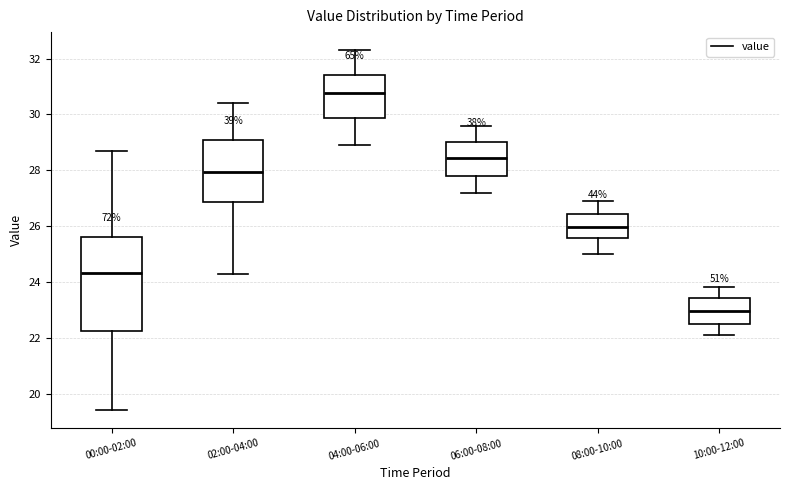

Reading left to right, read every box against the y-axis: the position of its median line, the range the box covers, and the ends of its whiskers. The values are not printed on the chart, so give them approximately, as read against the axis.

00:00-02:00: median 24.4, box 22.2 to 25.6, whiskers 19.4 to 28.6
02:00-04:00: median 28.0, box 26.8 to 29.0, whiskers 24.2 to 30.4
04:00-06:00: median 30.8, box 29.8 to 31.4, whiskers 29.0 to 32.4
06:00-08:00: median 28.4, box 27.8 to 29.0, whiskers 27.2 to 29.6
08:00-10:00: median 26.0, box 25.6 to 26.4, whiskers 25.0 to 27.0
10:00-12:00: median 23.0, box 22.4 to 23.4, whiskers 22.2 to 23.8